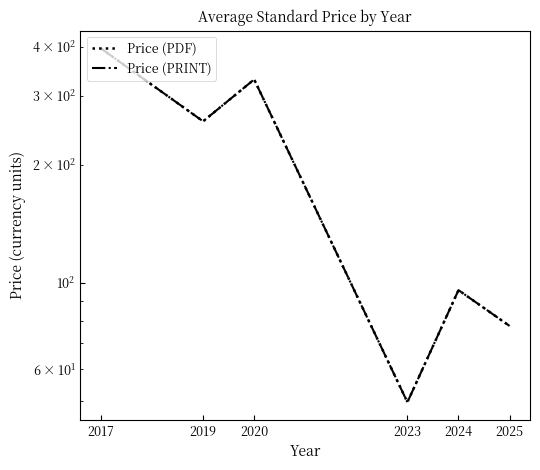

Rank the series at 2023 from highest to lowest value.

Price (PDF), Price (PRINT)